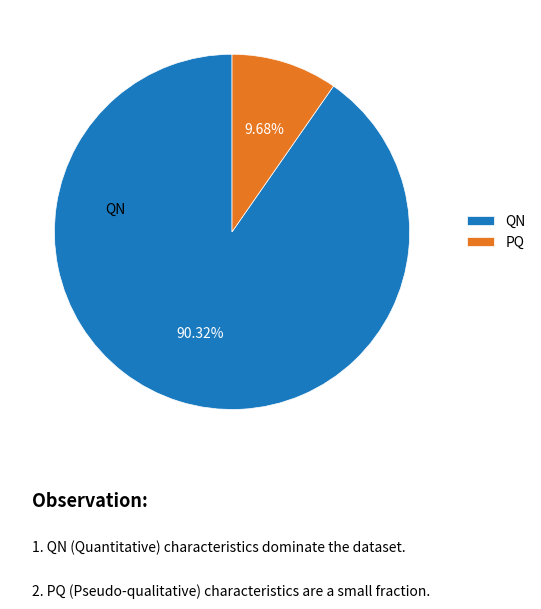

Does any single category account for the majority?

Yes